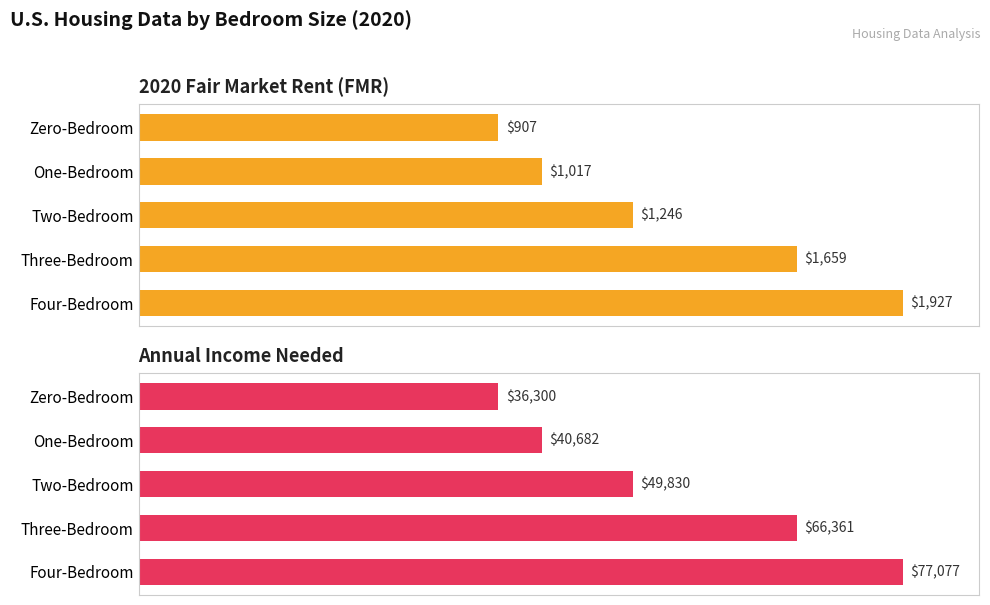

List the series in order of their peak value, lowest first.

2020 Fair Market Rent (FMR), Annual Income Needed